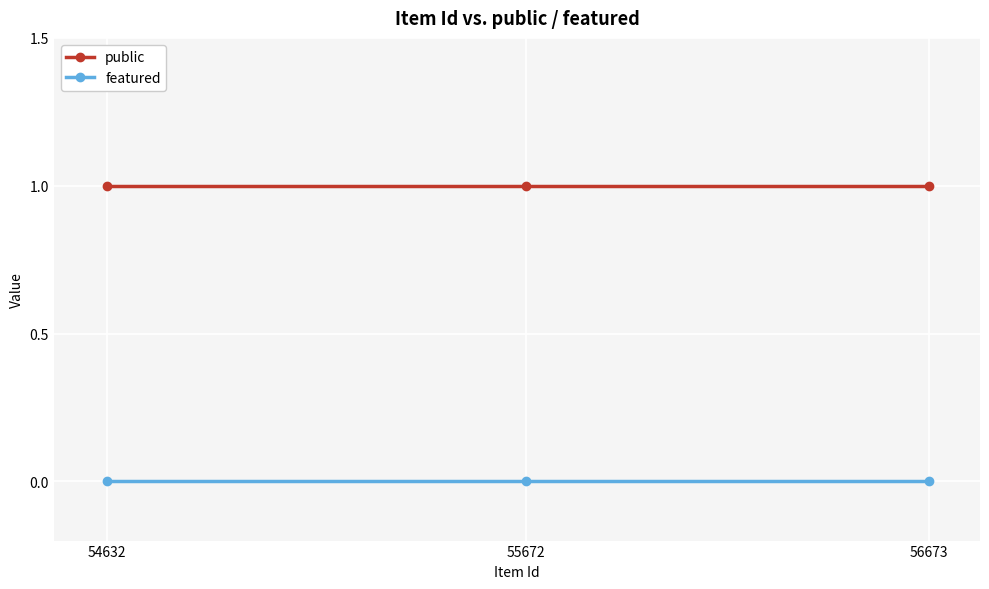

Reading left to right, list all the values displayed in this chart.

public: 54632=1	55672=1	56673=1
featured: 54632=0	55672=0	56673=0